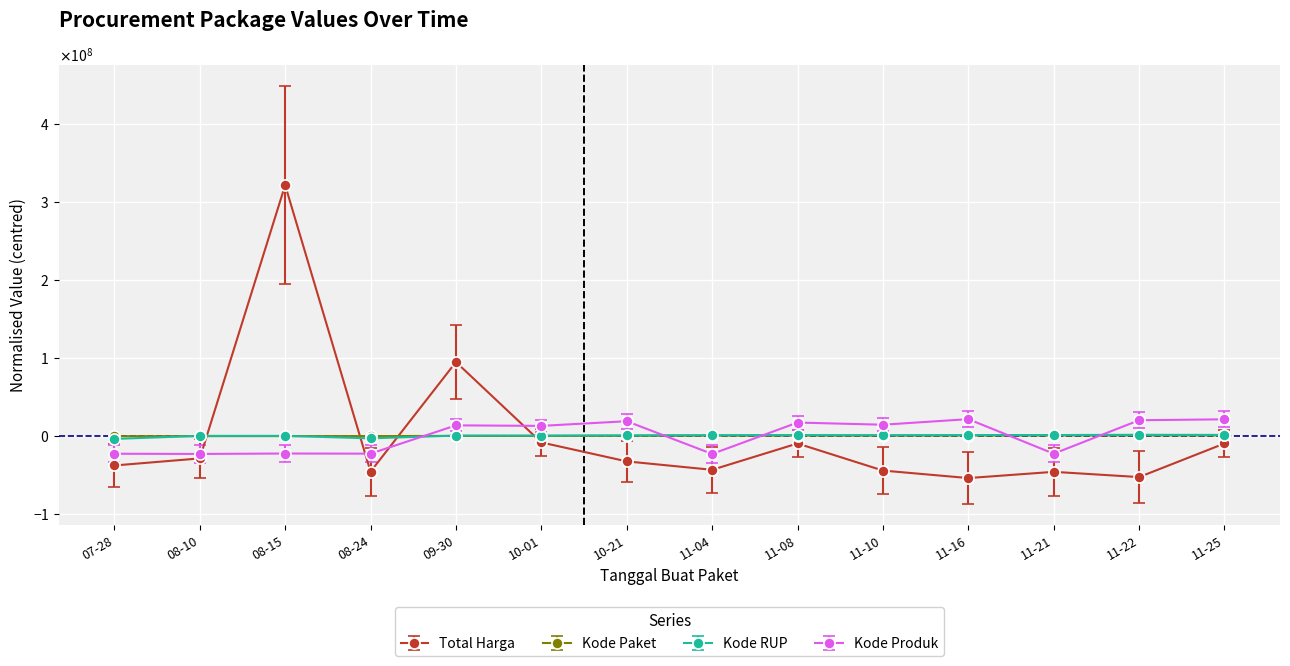

At which label does Total Harga reach its peak?

08-15